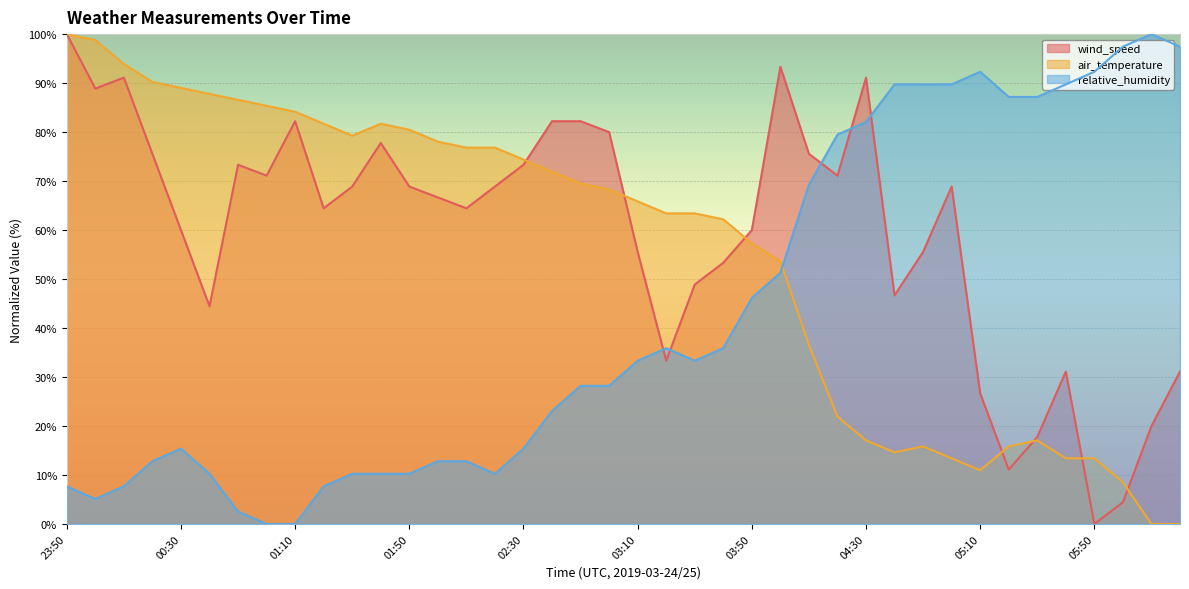

How many interior local valleys does the air_temperature series have?

3